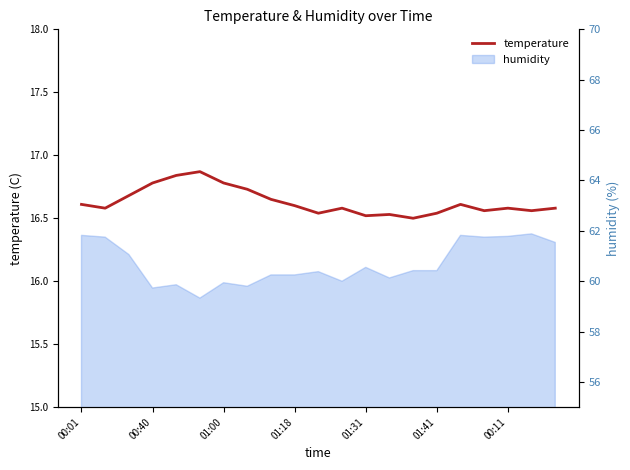

Reading left to right, extract all data points from this chart.

16.6	16.6	16.7	16.8	16.8	16.9	16.8	16.7	16.6	16.6	16.5	16.6	16.5	16.5	16.5	16.5	16.6	16.6	16.6	16.6	16.6